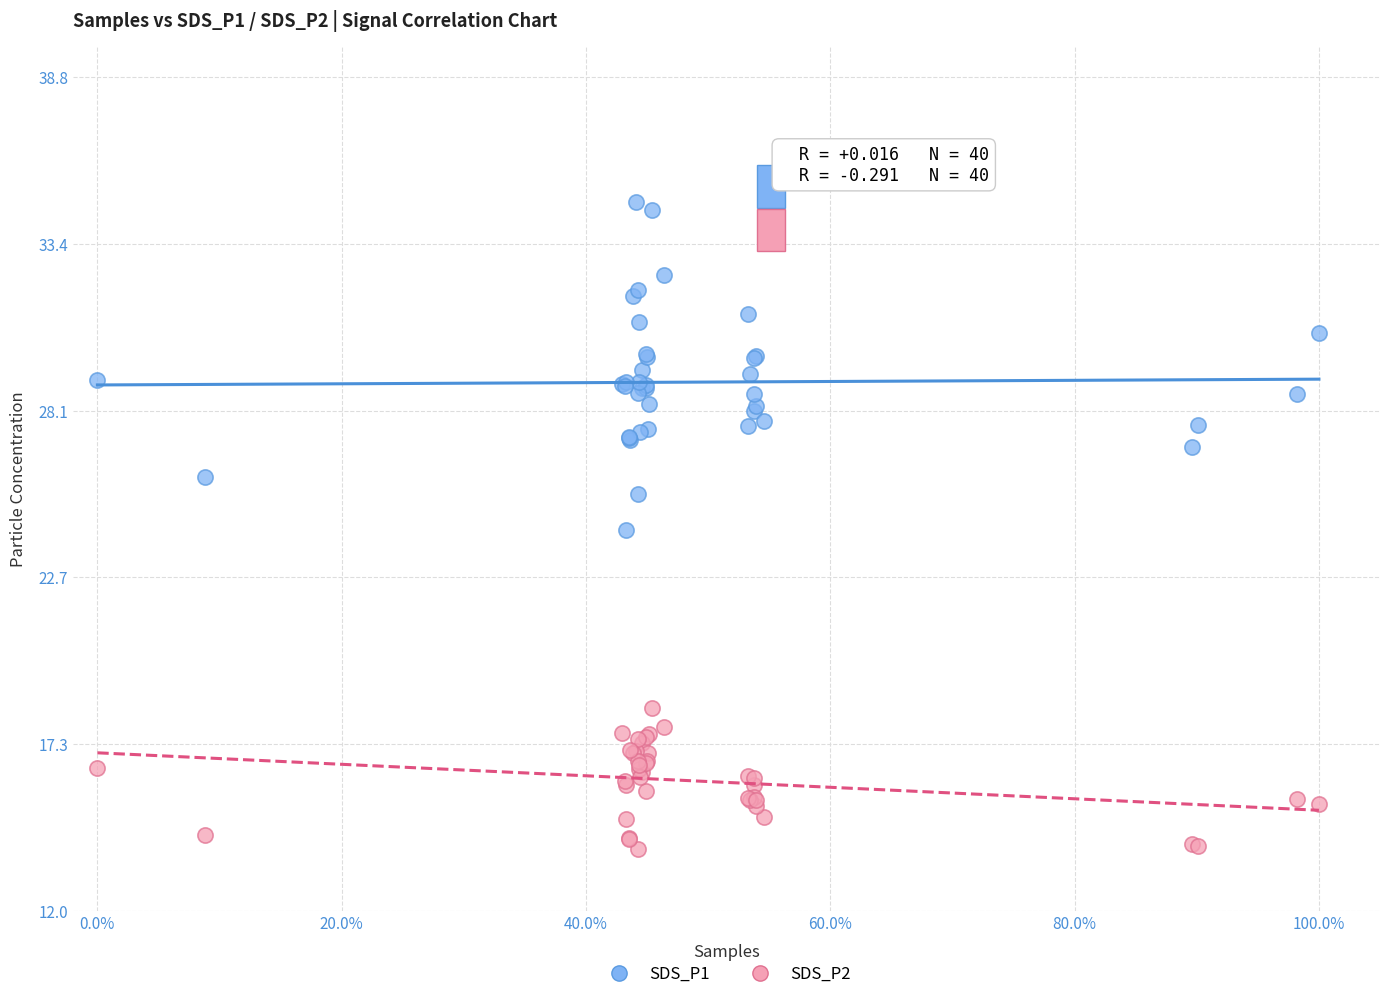

What are all the series names shown in the legend?

SDS_P1, SDS_P2